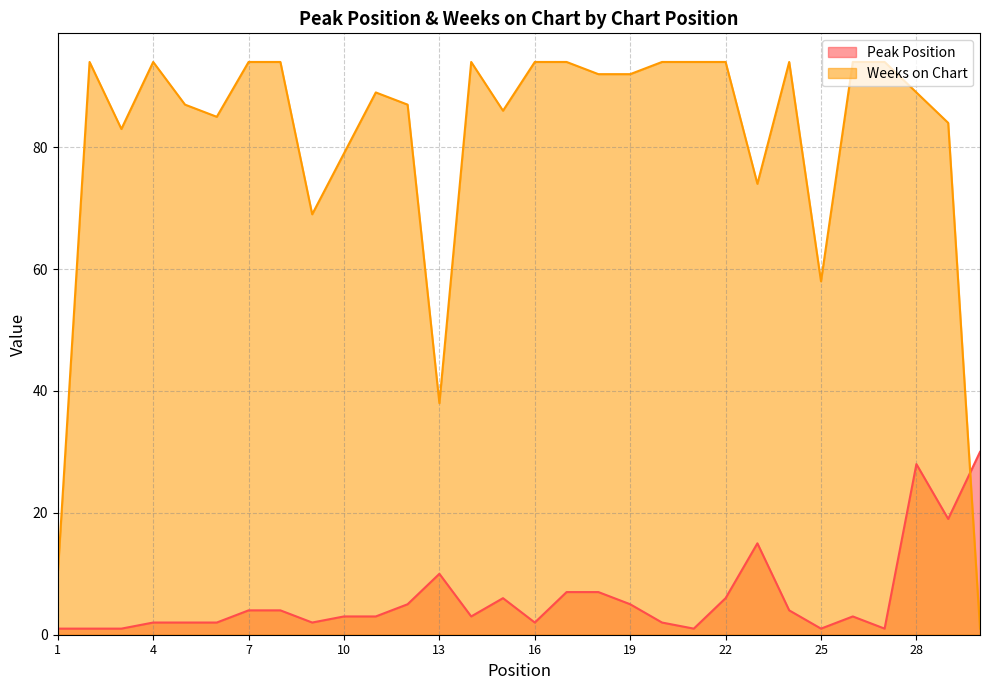

True or false: Peak Position has a value of 6 at 23.

False